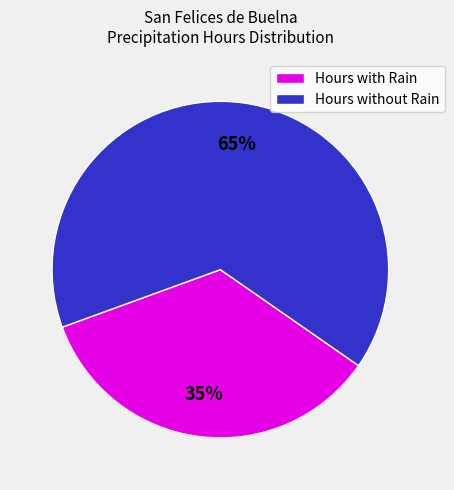

Do Hours without Rain and Hours with Rain together represent more than half of the pie?

Yes